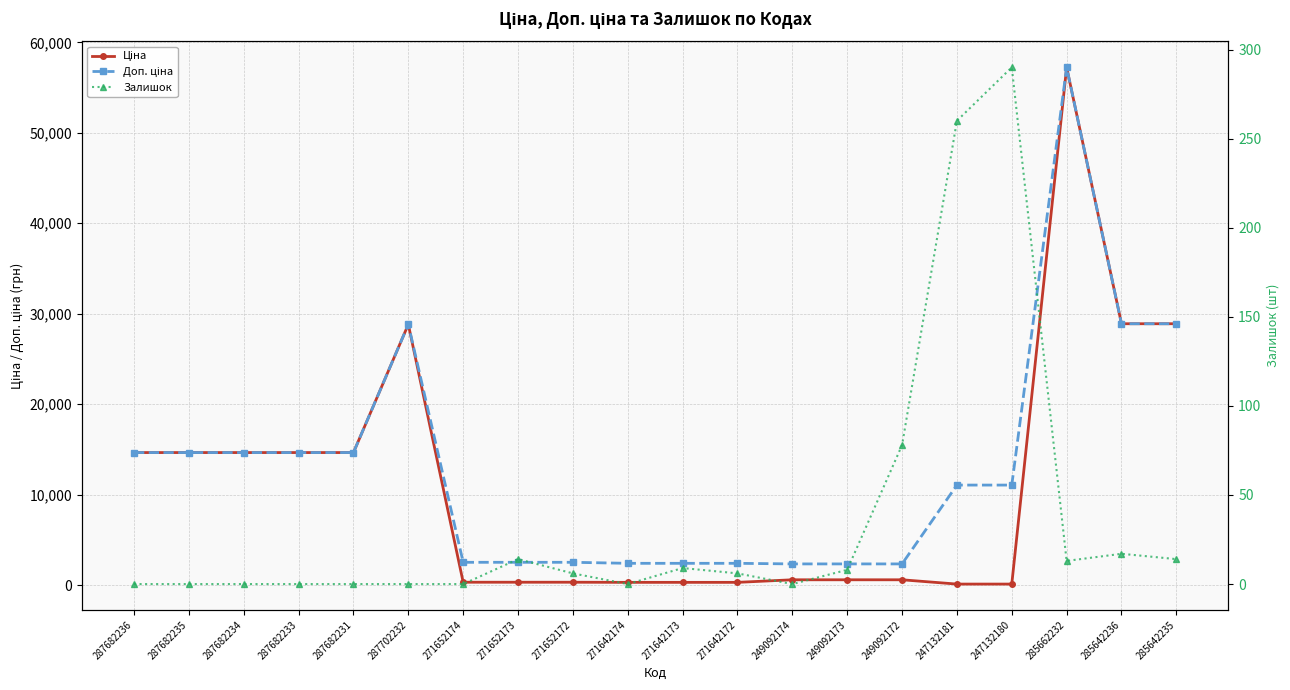

Is it true that Доп. ціна equals 4113.8 at 271642172?

False